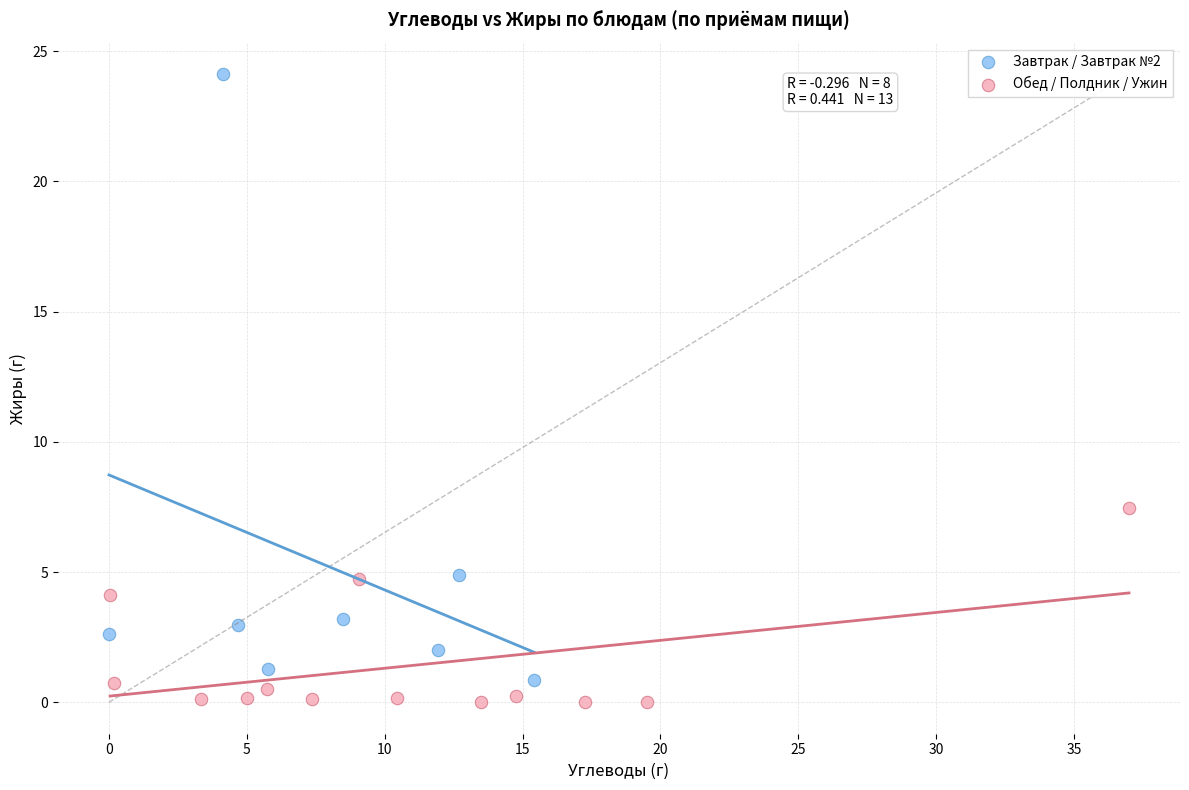

Which series contains the lowest Y value?

Обед / Полдник / Ужин